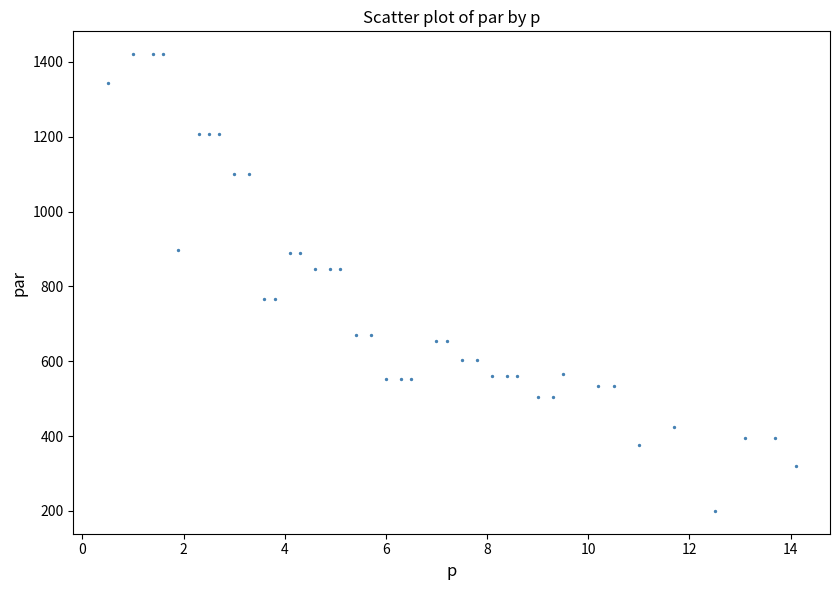

What is the range of X values (max minus min)?

13.6